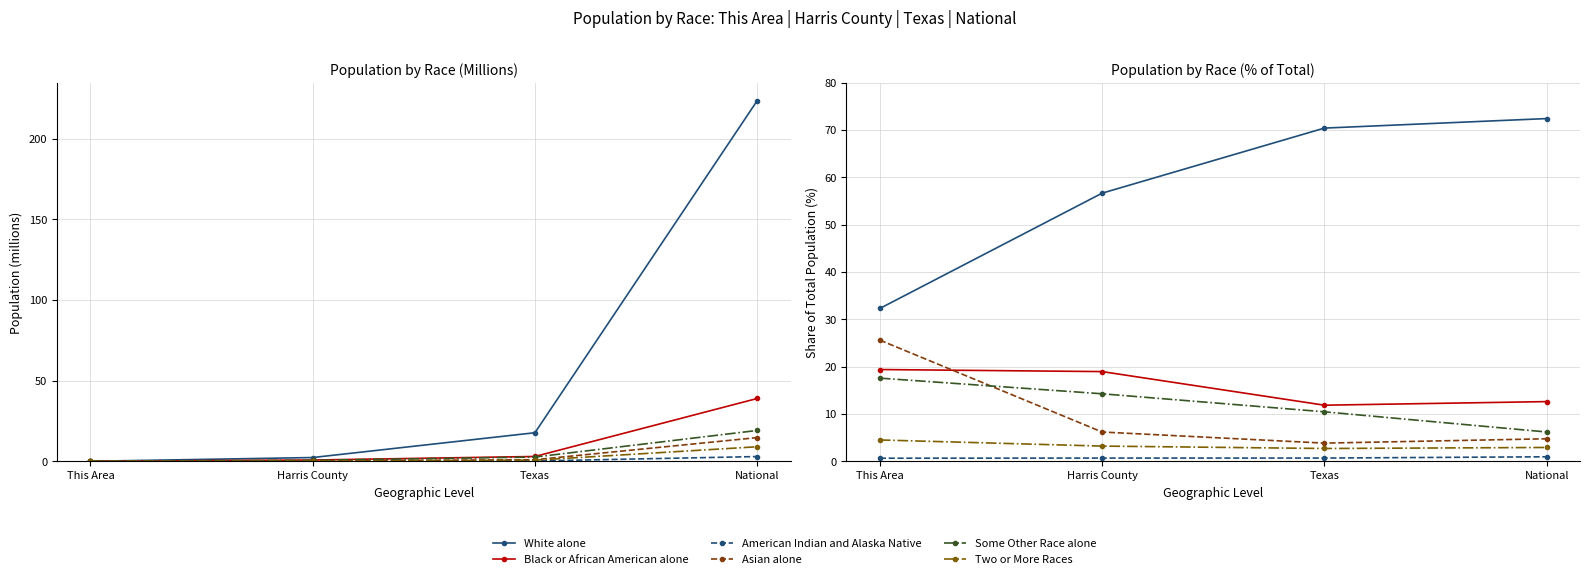

What is the difference between the White alone values at National and This Area?

40.1